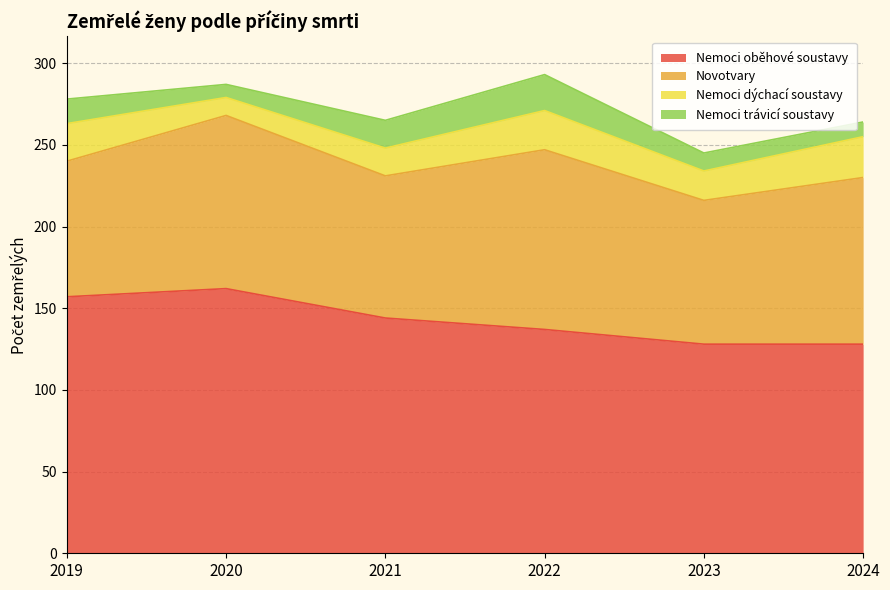

What is the value of the Nemoci dýchací soustavy point at the 5th from the left?

18